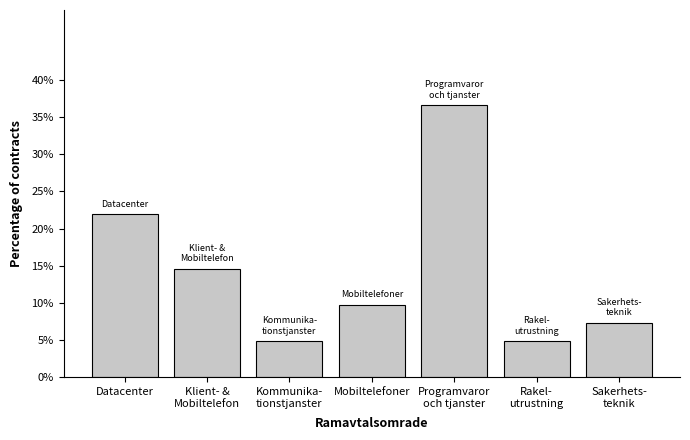

Reading left to right, what are all the values shown in this chart?

22.0	14.6	4.9	9.8	36.6	4.9	7.3